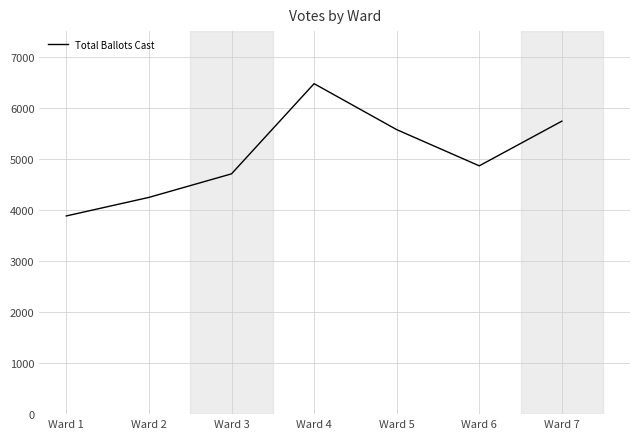

How many interior local valleys (lower than both neighbors) does the data have?

1